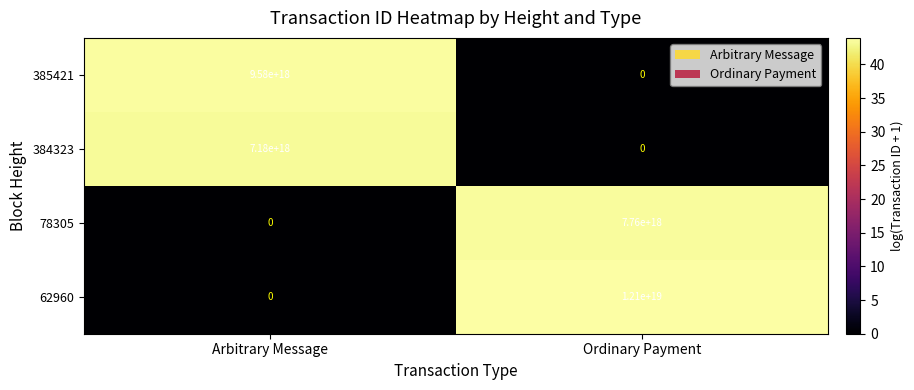

The value of 62960 at Ordinary Payment is 15793262879715164160. True or false?

False